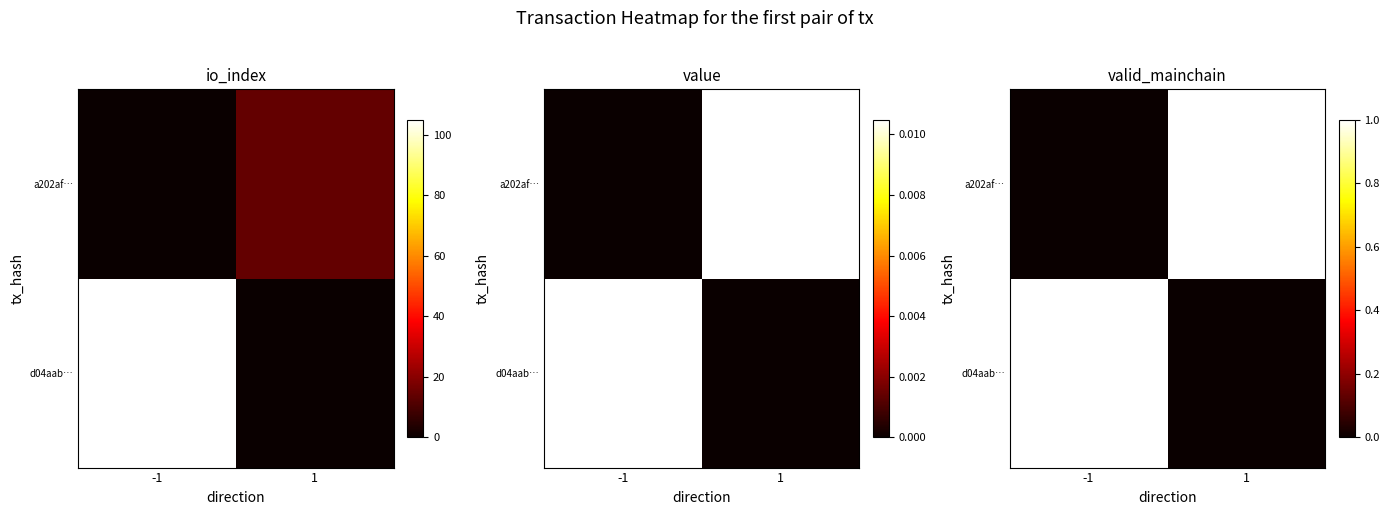

What is the difference between the maximum and minimum values in the a202af… series?

1